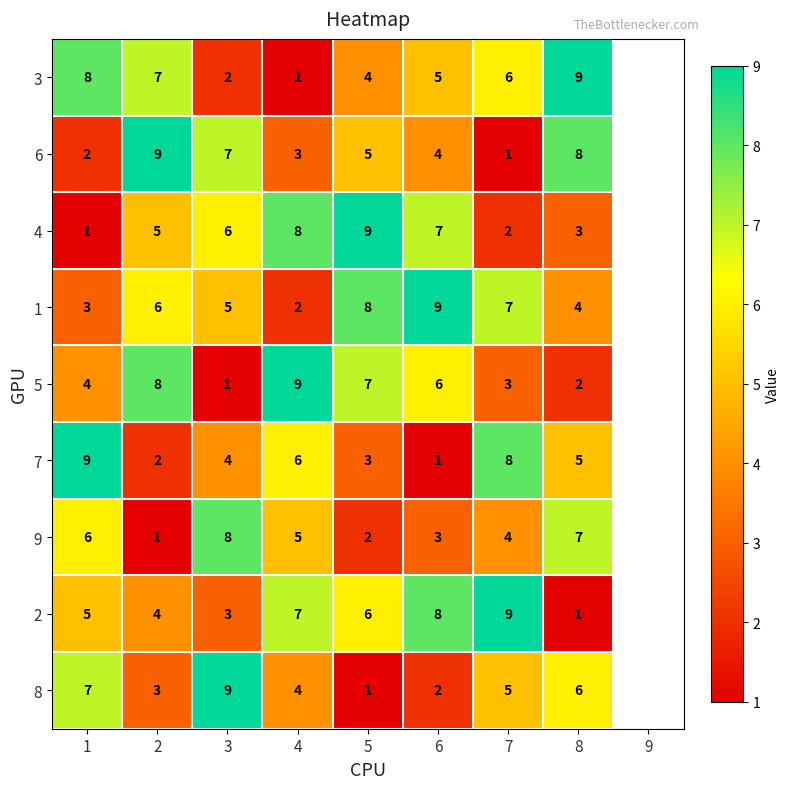

What is the spread (max minus min) of values at 3?

8